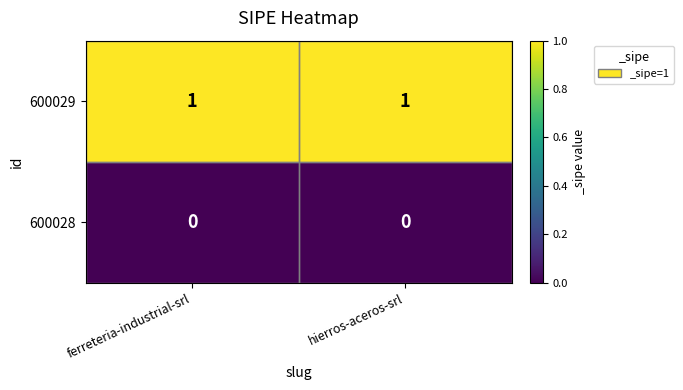

The value of 600029 at hierros-aceros-srl is 1. True or false?

True